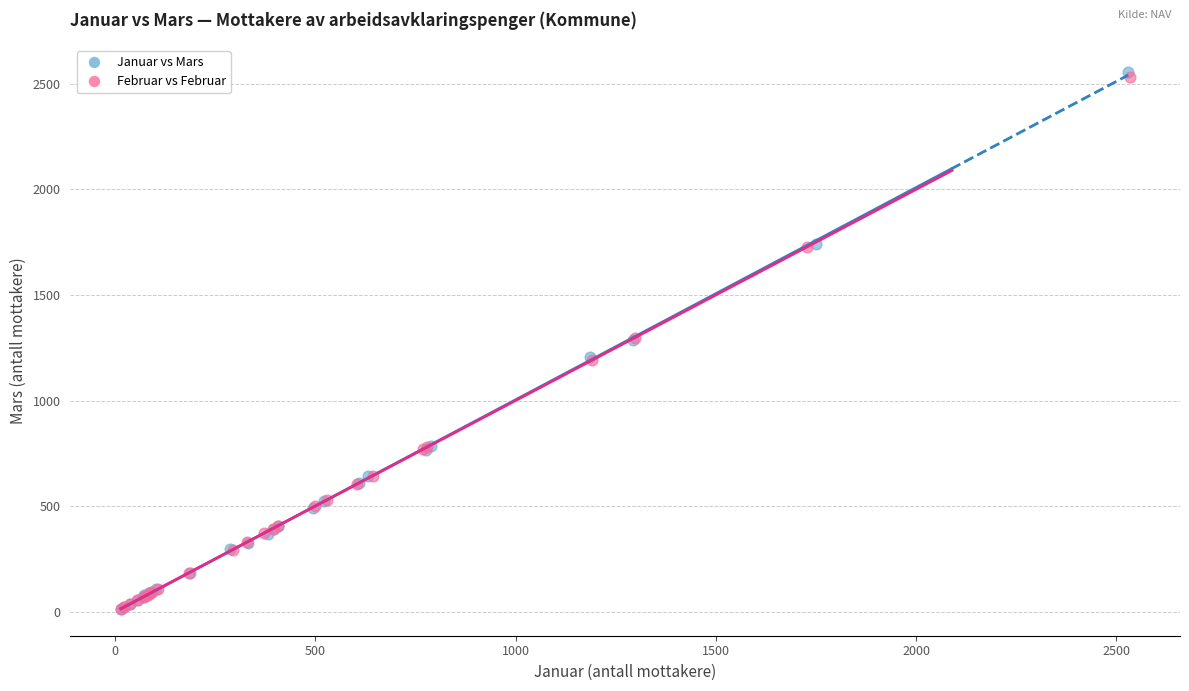

Which series contains the highest Y value?

Januar vs Mars